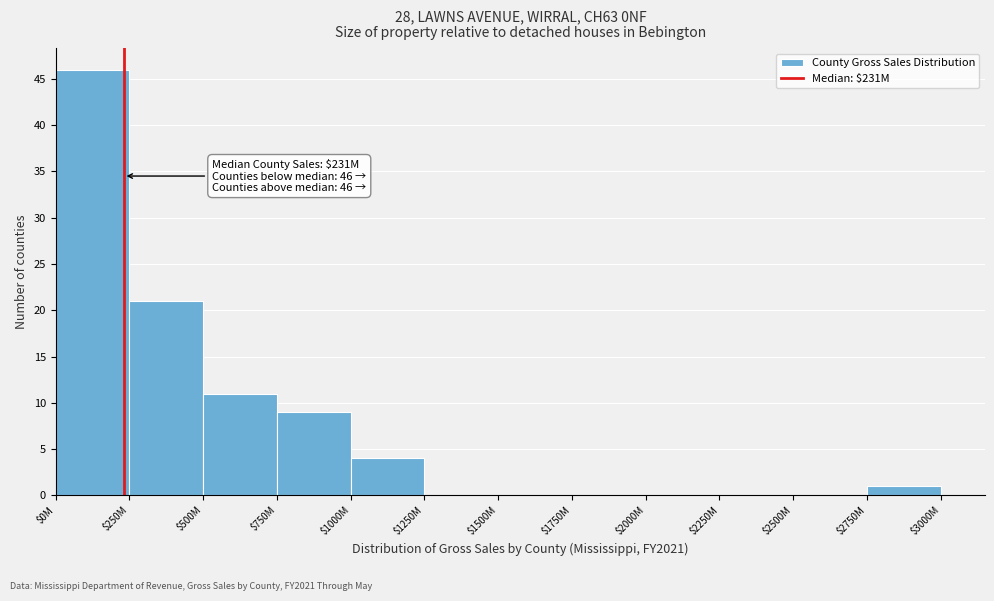

The value at $2500M is 0. True or false?

True